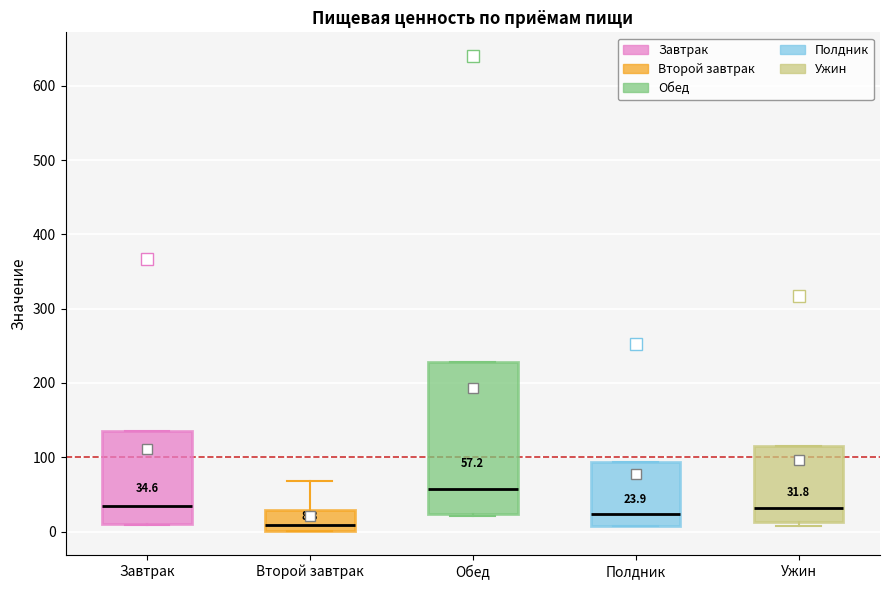

Which box is the tallest, from its lower edge to its upper edge?

Обед